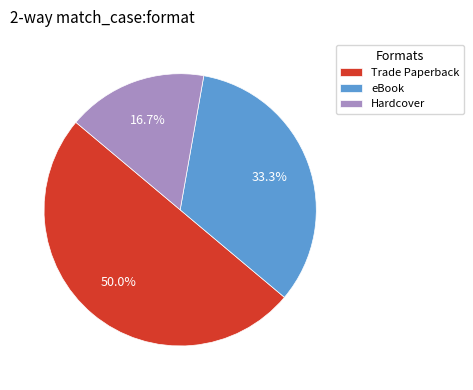

To the nearest percent, what is the difference between the largest and smallest slice percentages?

33%